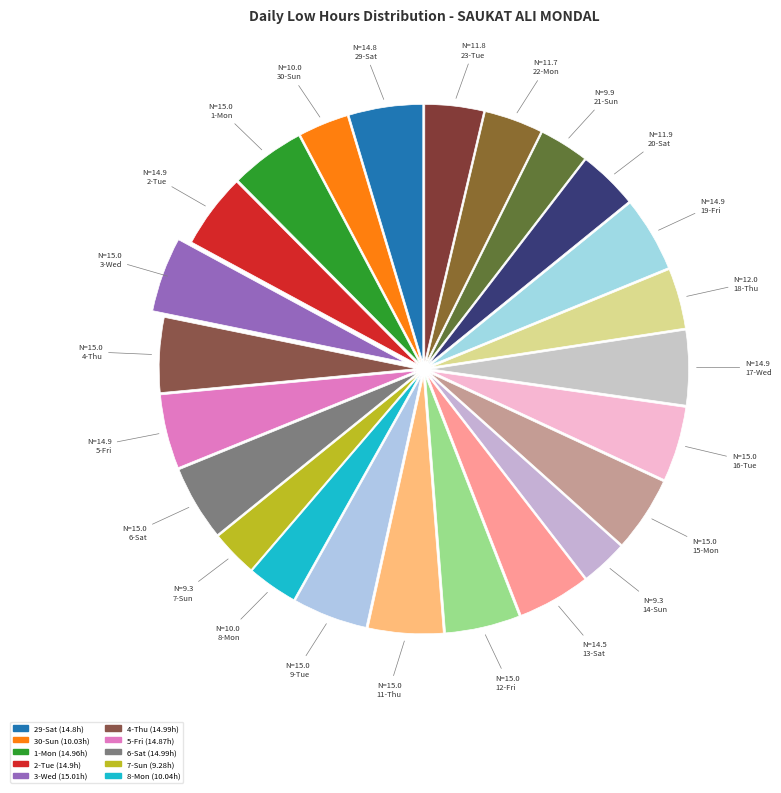

What is the largest slice in the pie chart?

3-Wed